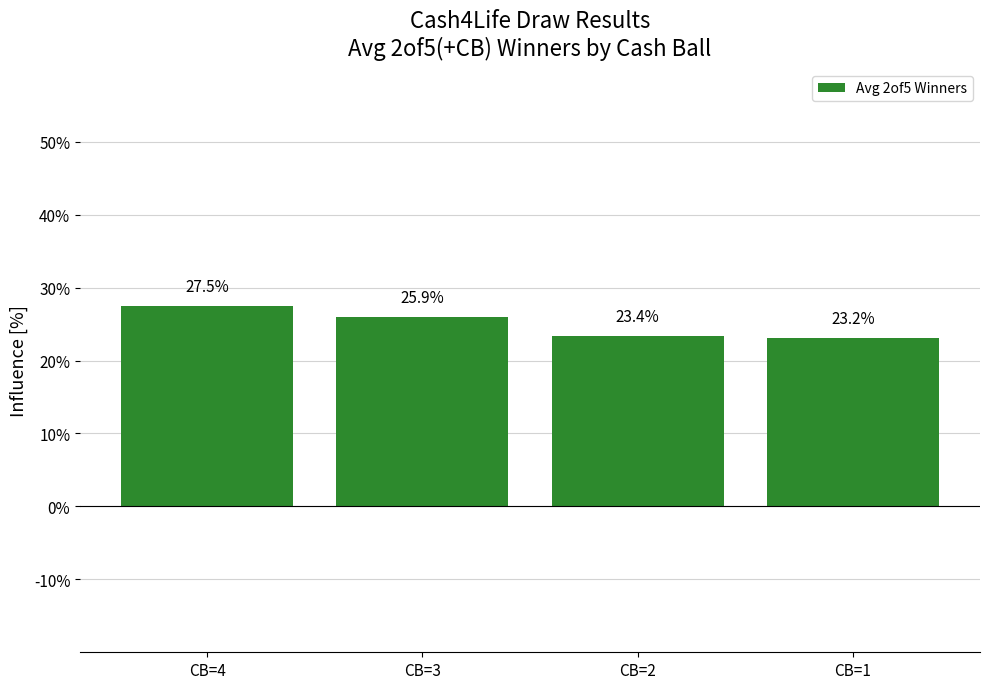

Read the value at CB=1.

23.2